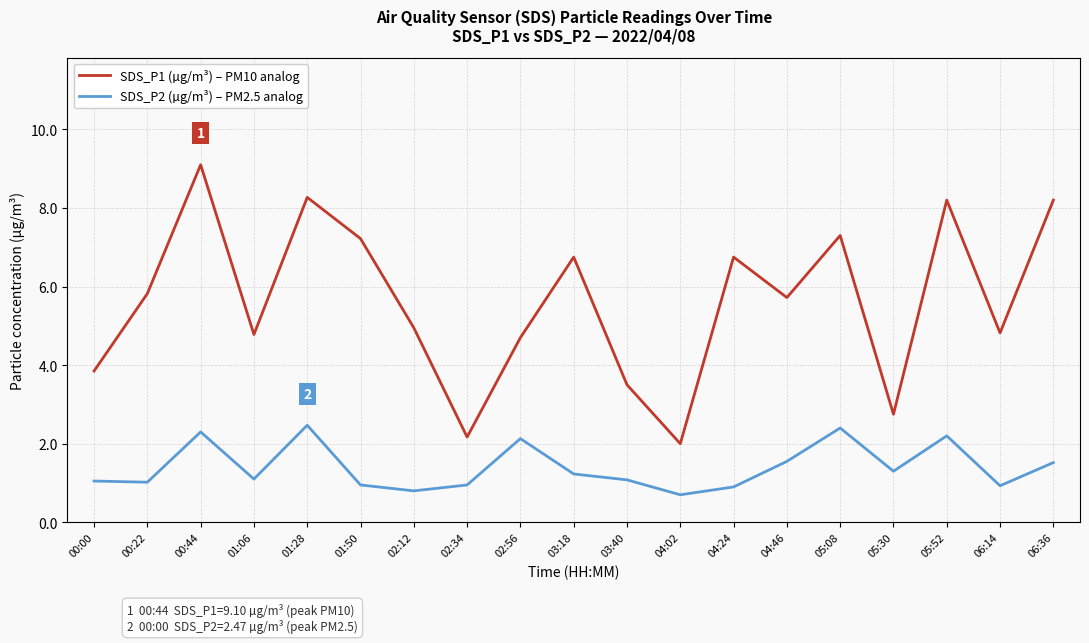

Is the value of SDS_P2 (µg/m³) – PM2.5 analog at 01:06 greater than the value of SDS_P1 (µg/m³) – PM10 analog at 05:30?

No